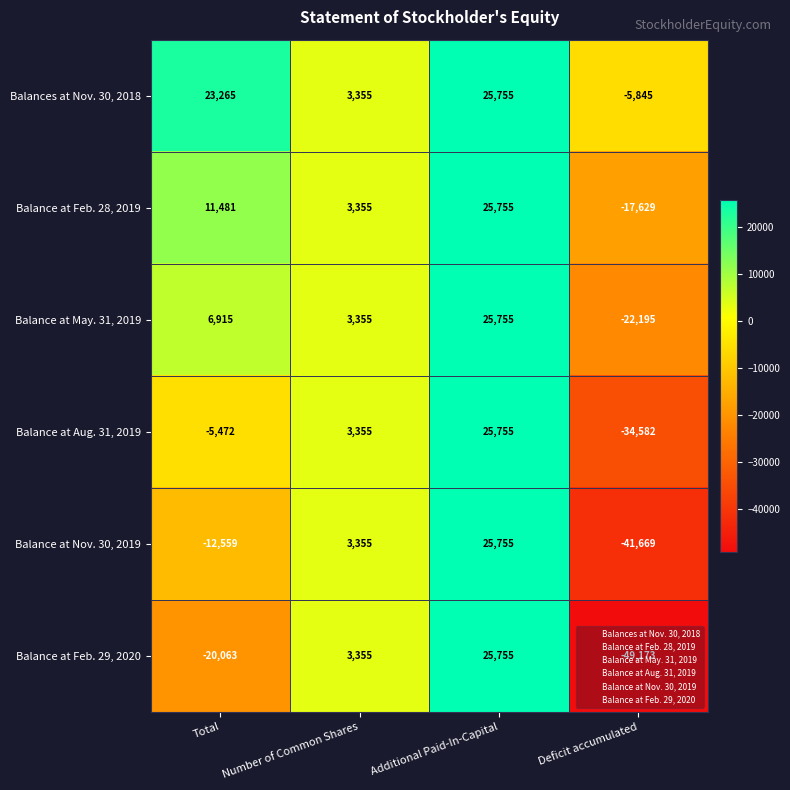

What is the difference between the Balances at Nov. 30, 2018 values at Additional Paid-In-Capital and Total?

2490